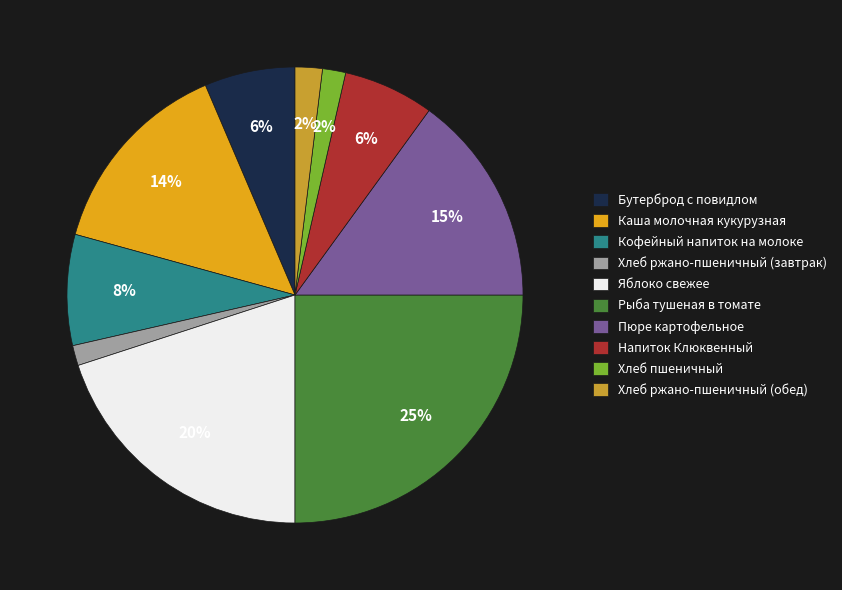

Which has a higher value, Хлеб ржано-пшеничный (завтрак) or Хлеб пшеничный?

Хлеб пшеничный